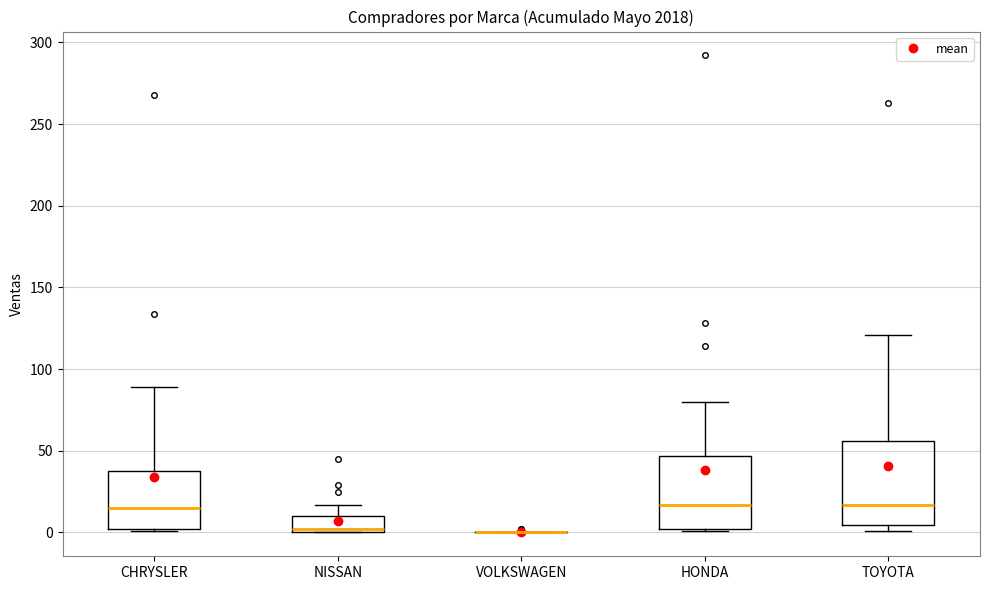

Reading left to right, transcribe this box plot: for each box, give where its median line is, the range the box spans, and where its two whiskers end, as read against the y-axis. The values are not printed on the chart, so give them approximately, as read against the axis.

CHRYSLER: median 15, box 0 to 40, whiskers 0 to 90
NISSAN: median 0 (just above the box's lower edge), box 0 to 10, whiskers 0 to 15
VOLKSWAGEN: box collapsed to a line at 0, whiskers 0 to 0
HONDA: median 15, box 0 to 45, whiskers 0 to 80
TOYOTA: median 15, box 5 to 55, whiskers 0 to 120